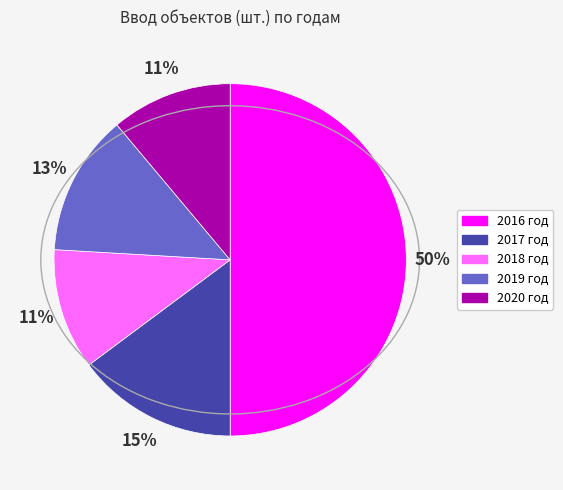

To the nearest percent, what is the combined percentage of 2020 год and 2019 год?

24%